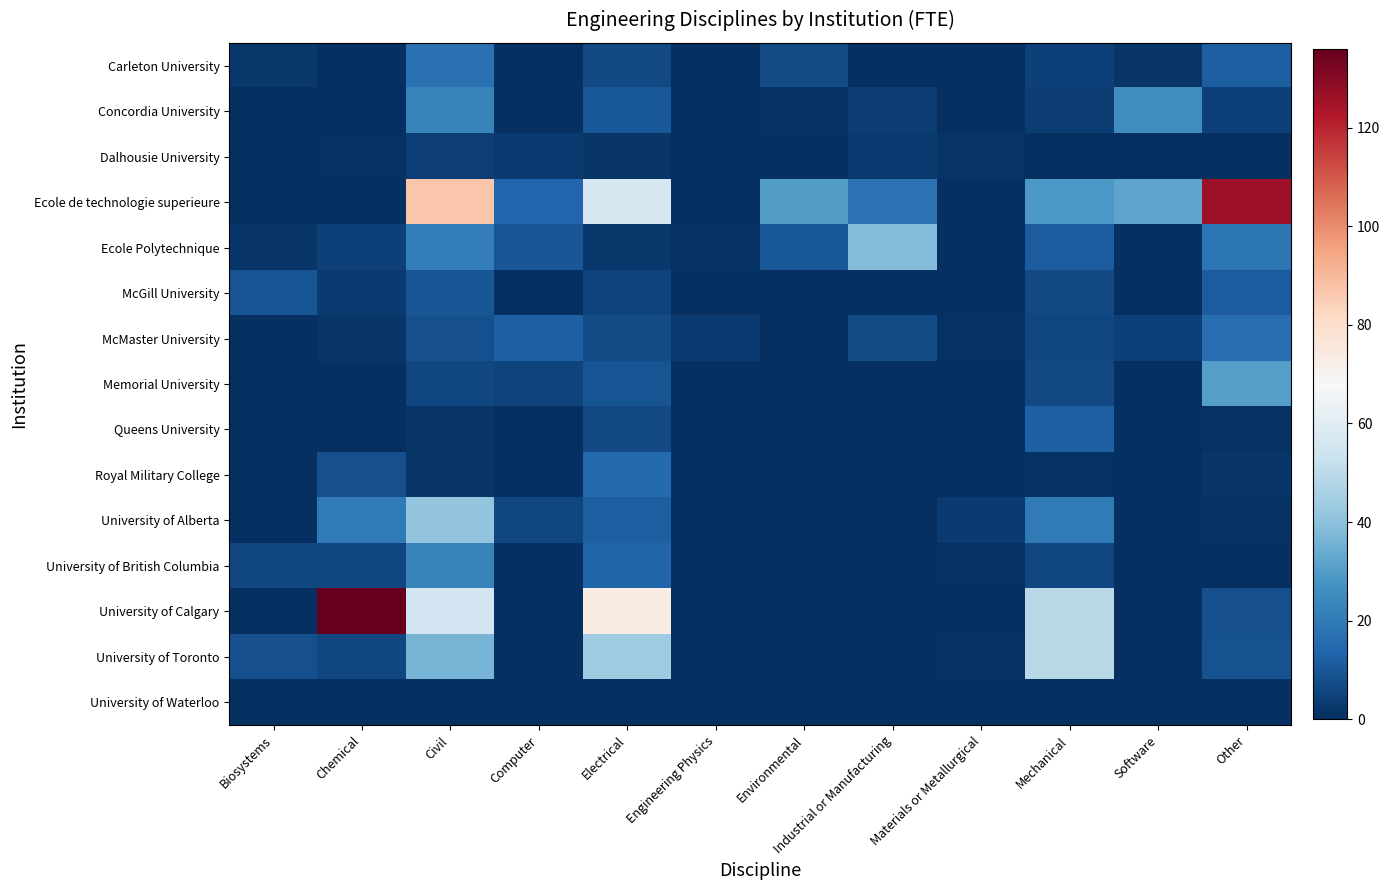

How many series are shown in this chart?

15